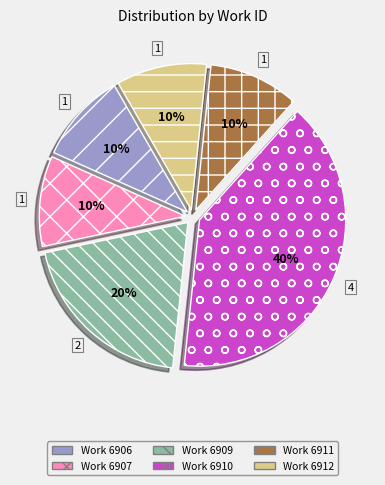

Is there any slice that represents more than half of the pie?

No